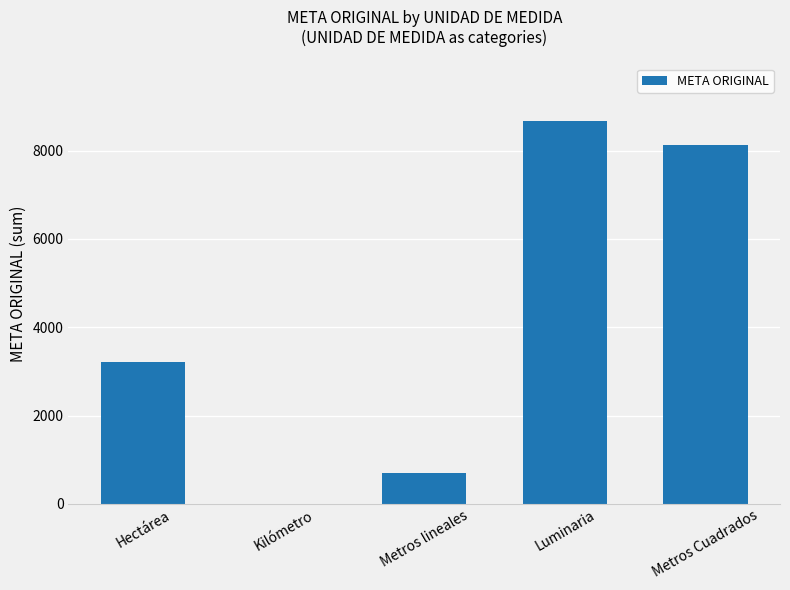

What is the maximum value shown in the chart?

8666.0